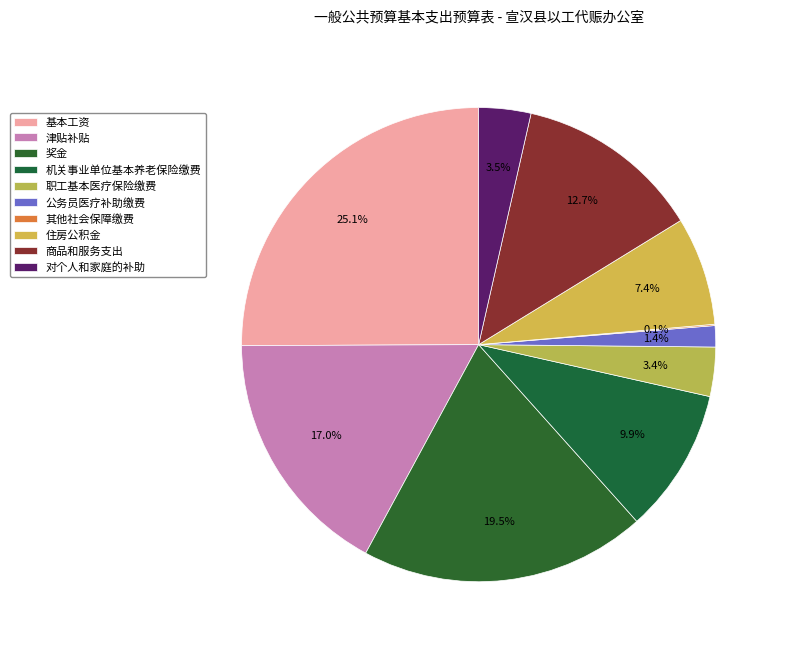

What percentage do 机关事业单位基本养老保险缴费 and 住房公积金 together represent?

17.3%